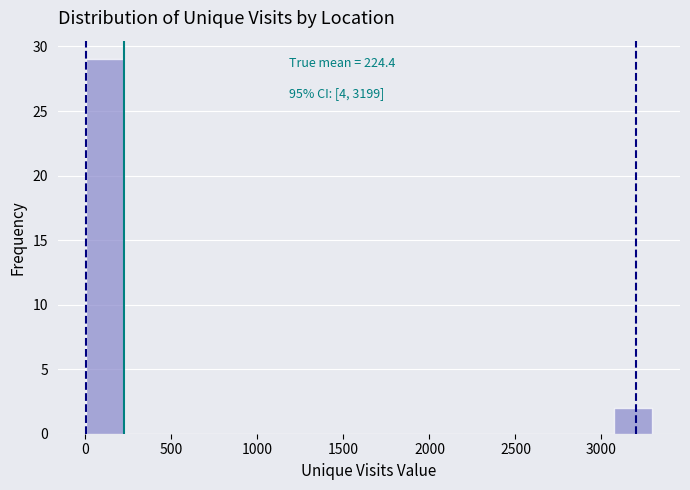

Over which range of the x-axis is the bar tallest?

0 to 200